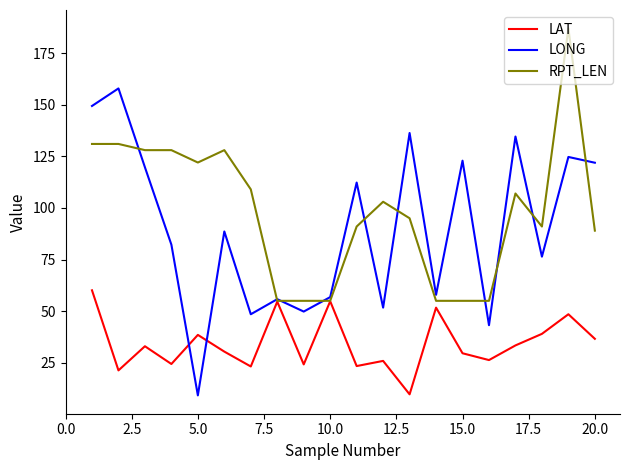

Which series has the largest total across all categories?

RPT_LEN